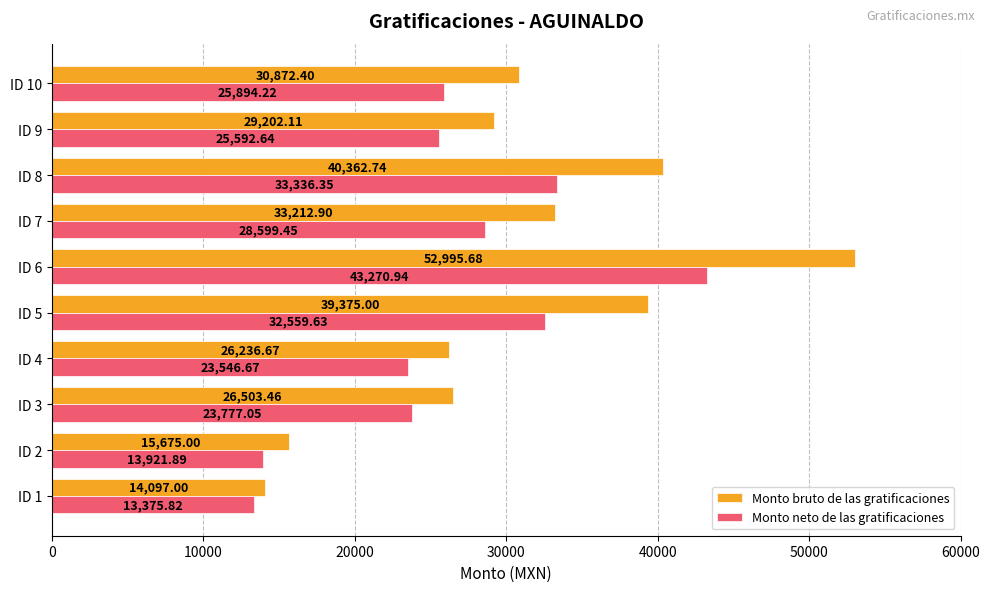

Rank the categories by Monto neto de las gratificaciones value from highest to lowest.

ID 6, ID 8, ID 5, ID 7, ID 10, ID 9, ID 3, ID 4, ID 2, ID 1